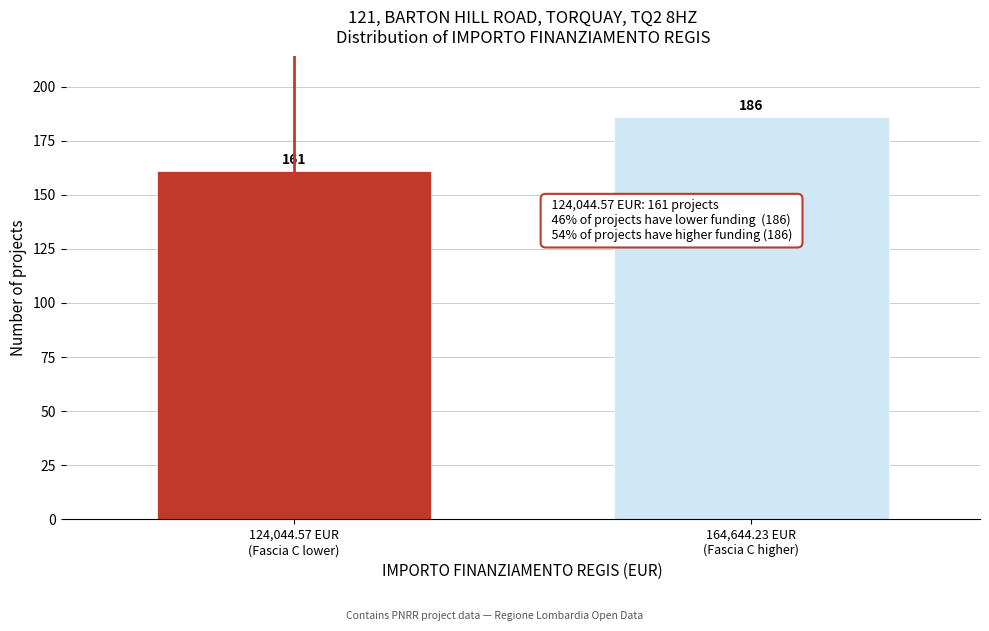

Reading left to right, list all the values displayed in this chart.

161	186